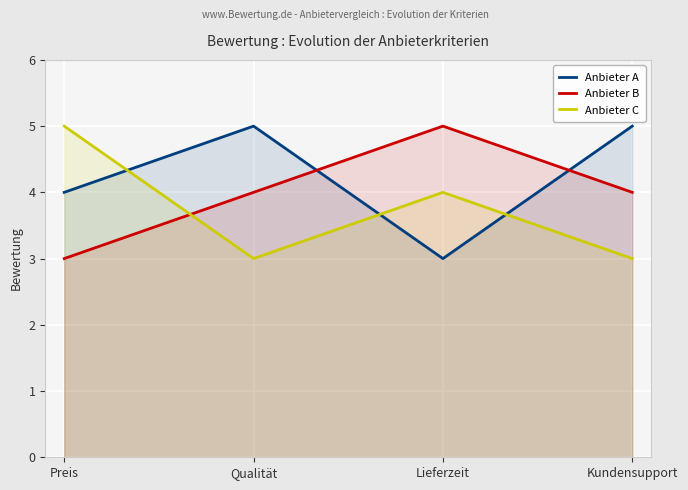

At how many categories does at least one series exceed 4?

4